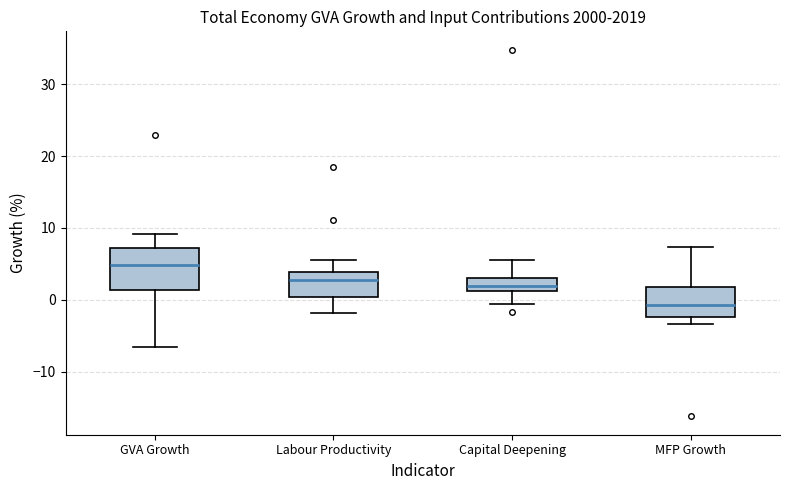

Which box's median line is the highest?

GVA Growth